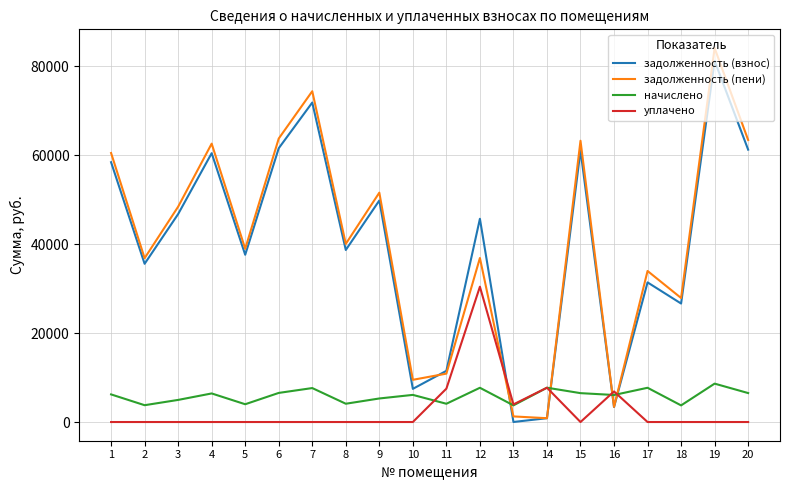

The задолженность (взнос) series shows 45671.1 at 12. True or false?

True